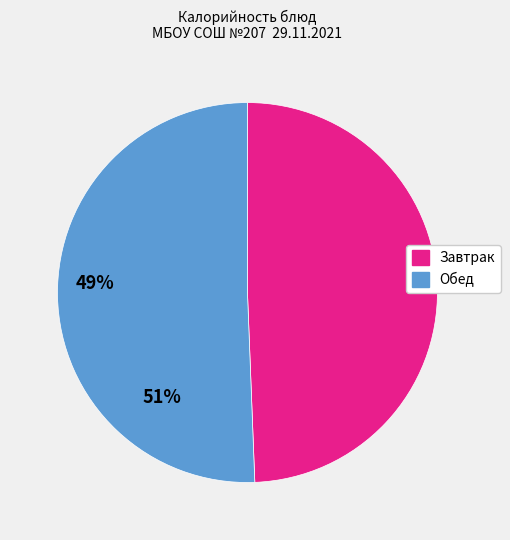

Which slice is the largest?

Обед